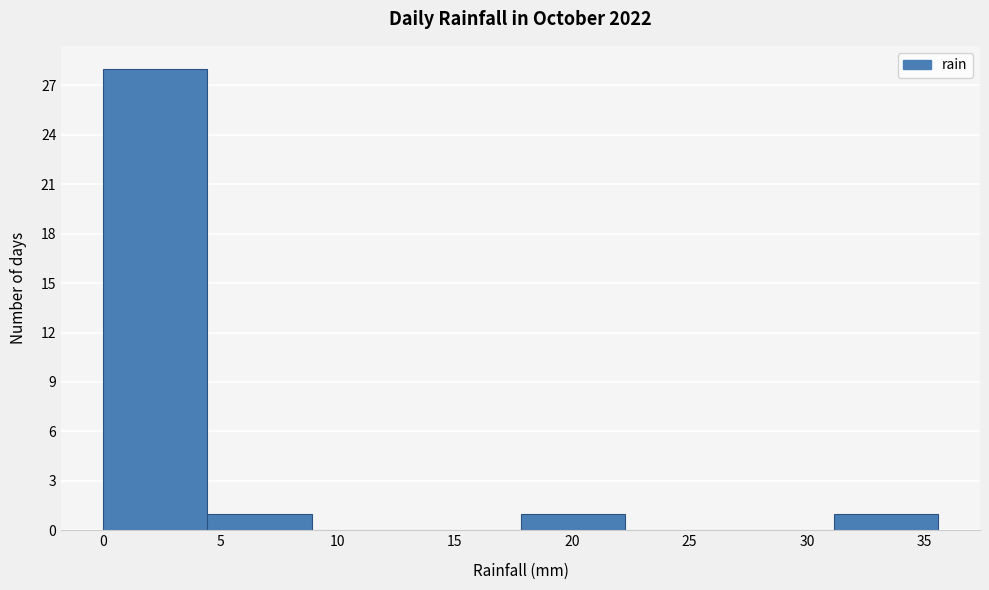

Reading left to right, list every bar in this chart as the range it spans on the x-axis followed by its height. Neither the bar edges nor the heights are printed on the chart, so give them approximately, as read against the axes.

0.00 to 4.45: 28
4.45 to 8.90: 1
8.90 to 13.35: 0
13.35 to 17.80: 0
17.80 to 22.25: 1
22.25 to 26.70: 0
26.70 to 31.15: 0
31.15 to 35.60: 1